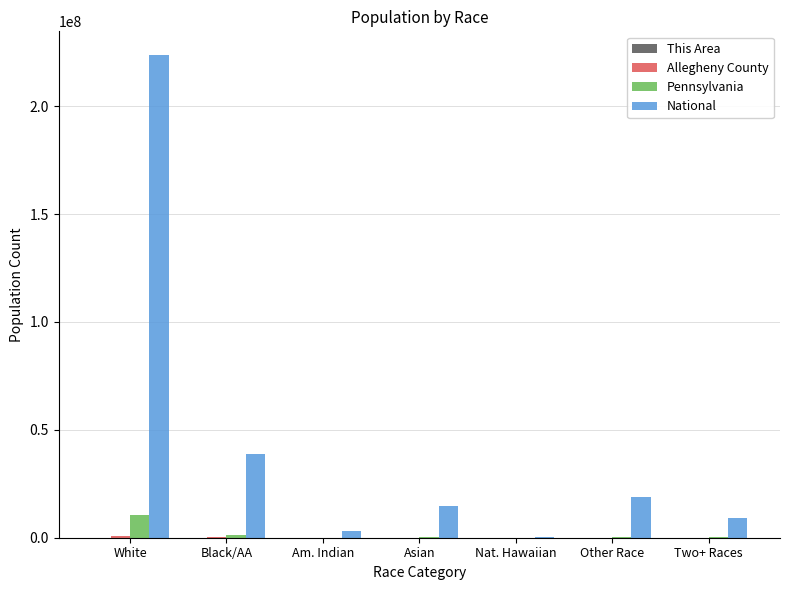

What is the average value of the National series?

44106505